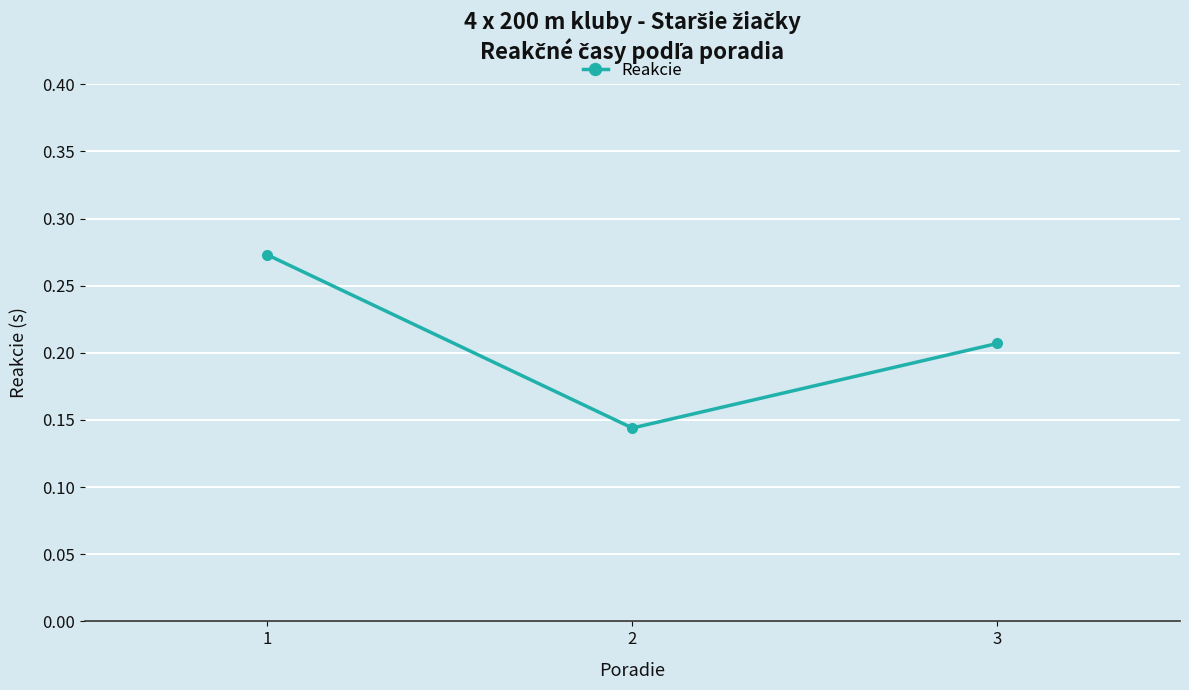

How many values are between 0 and 1?

3